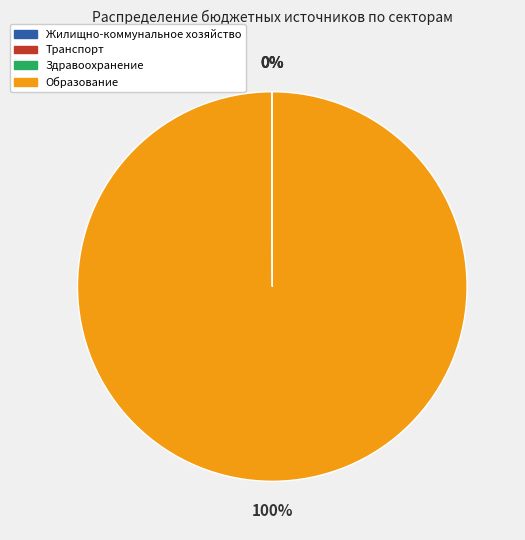

Is it true that Образование is 100% of the pie?

True